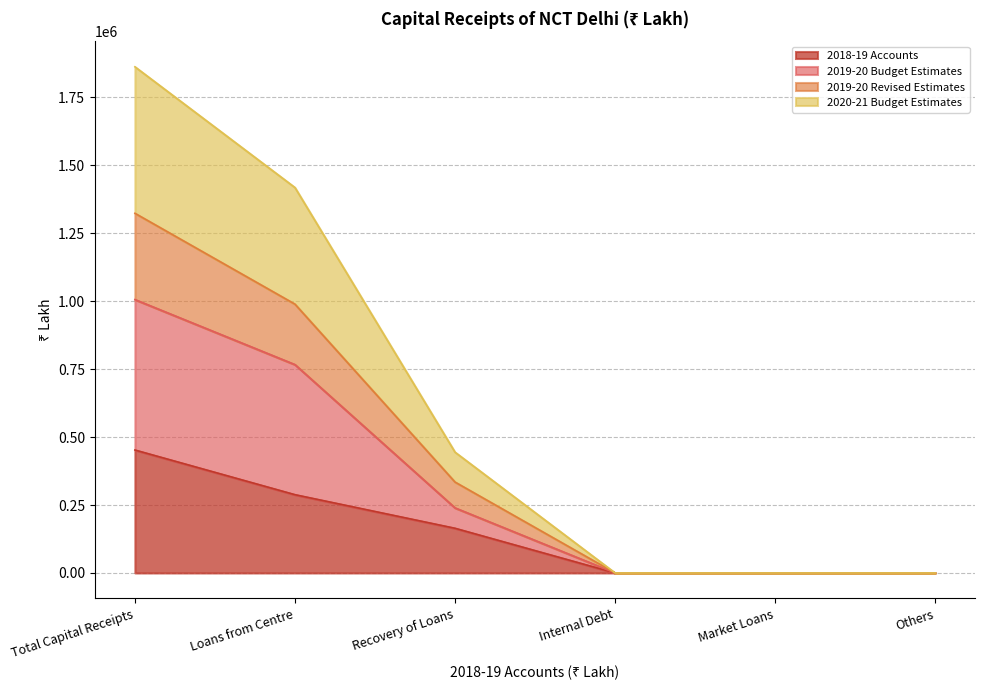

Is the value of 2019-20 Revised Estimates at Market Loans greater than the value of 2019-20 Budget Estimates at Loans from Centre?

No